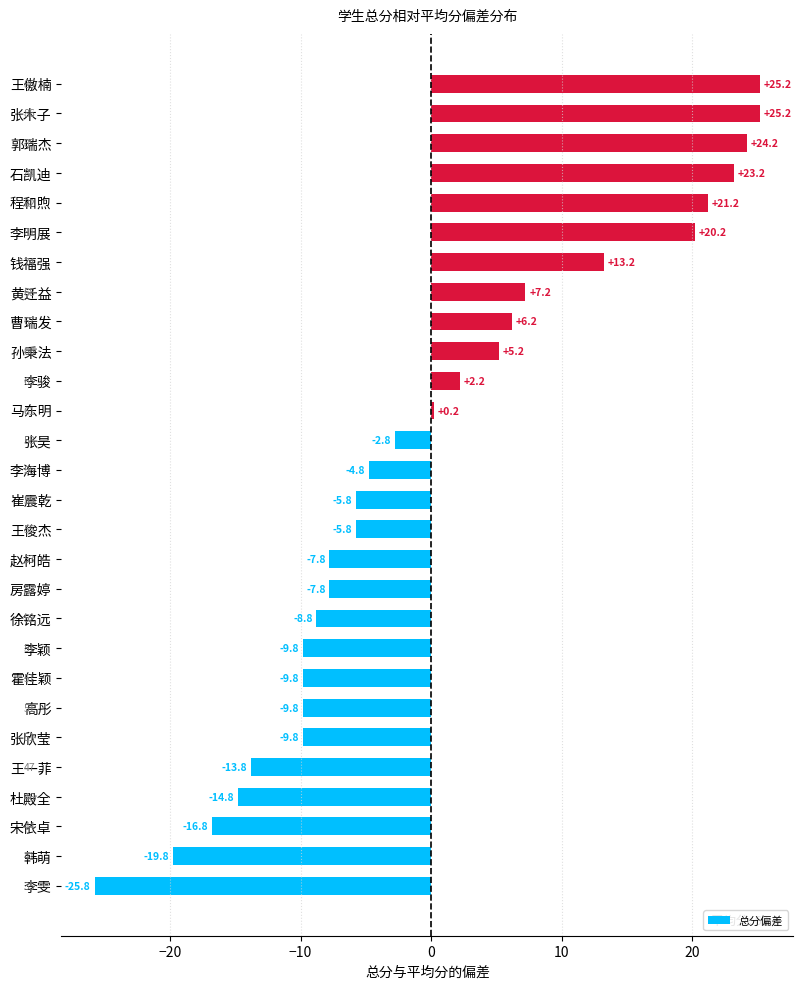

How many distinct data groups are displayed?

1